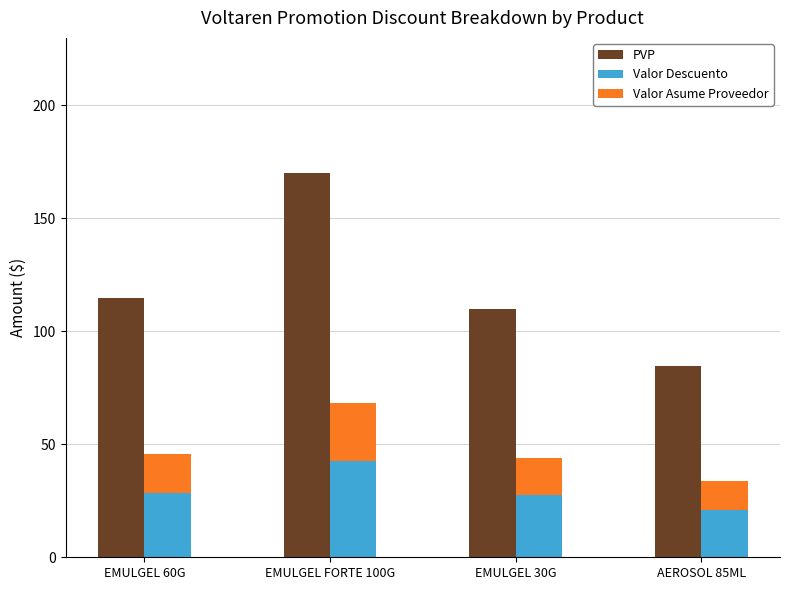

True or false: Valor Descuento has a value of 14.4 at EMULGEL FORTE 100G.

False